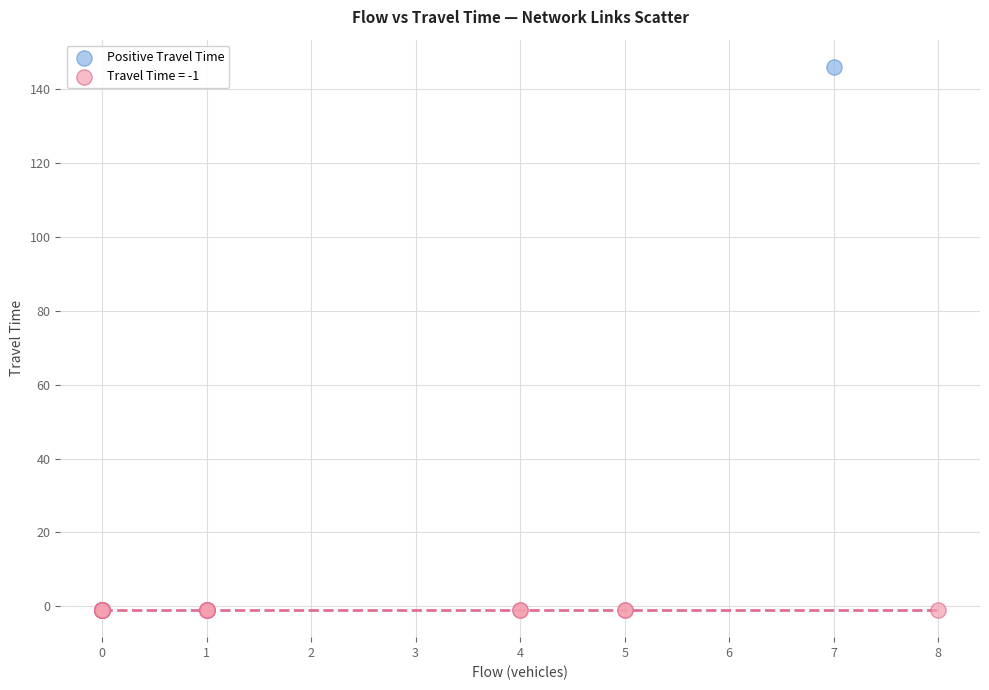

What are all the series names shown in the legend?

Positive Travel Time, Travel Time = -1